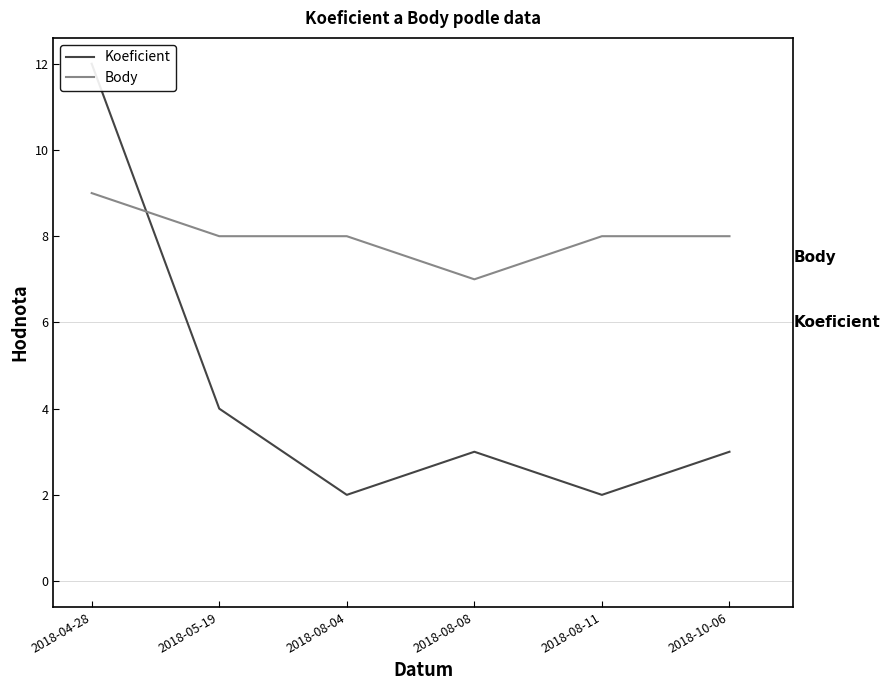

What is the label of the 3rd point from the right?

2018-08-08